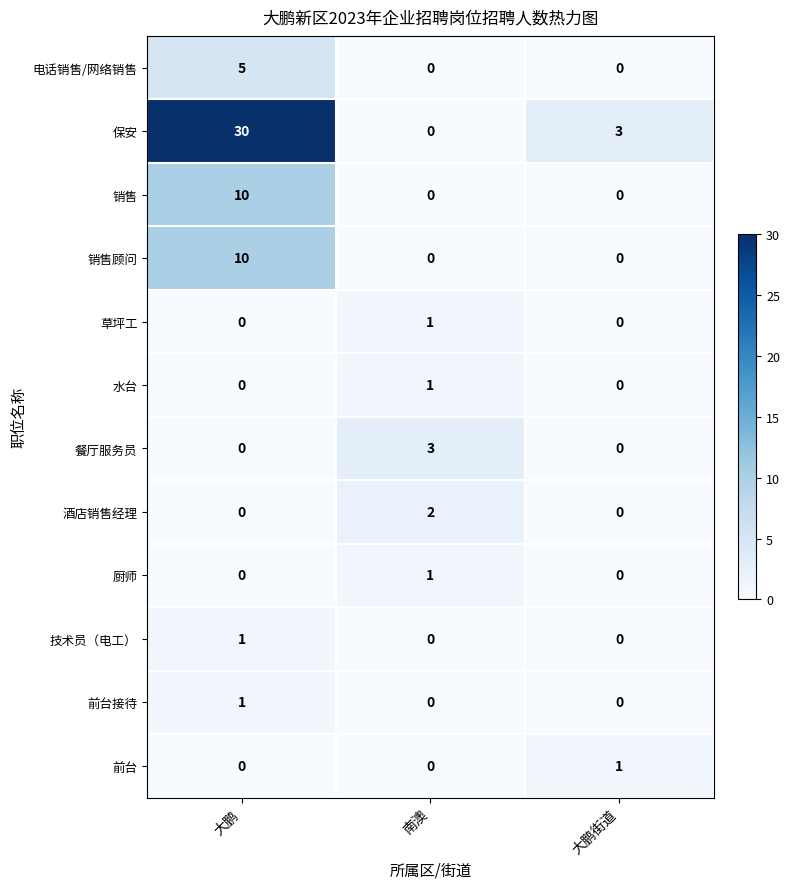

Which category has the highest value across all series?

大鹏